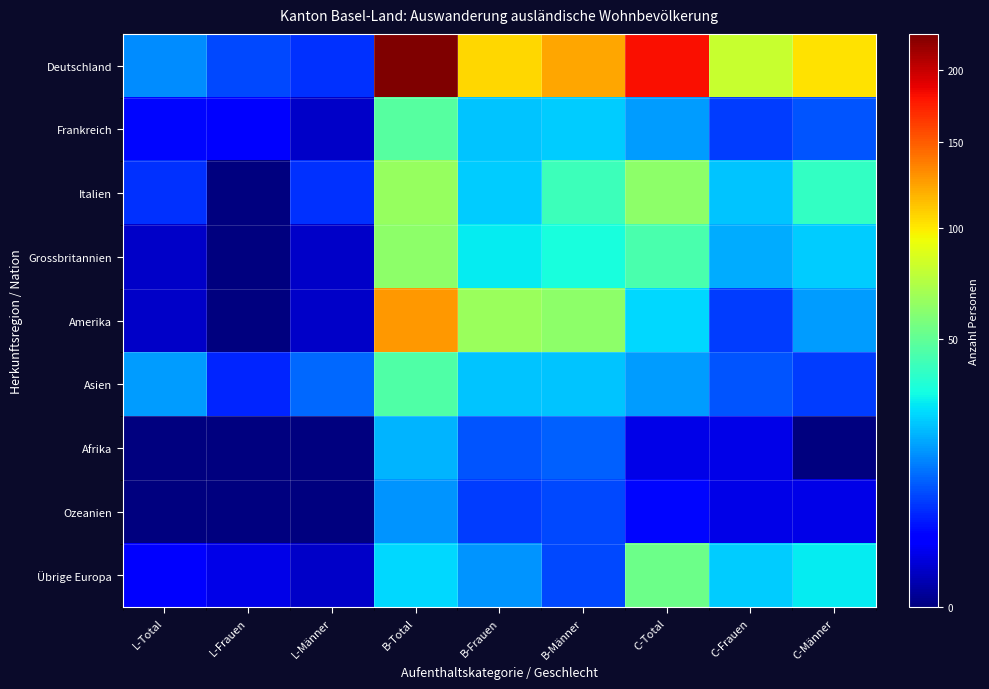

Between L-Frauen and C-Total, which is larger?

C-Total